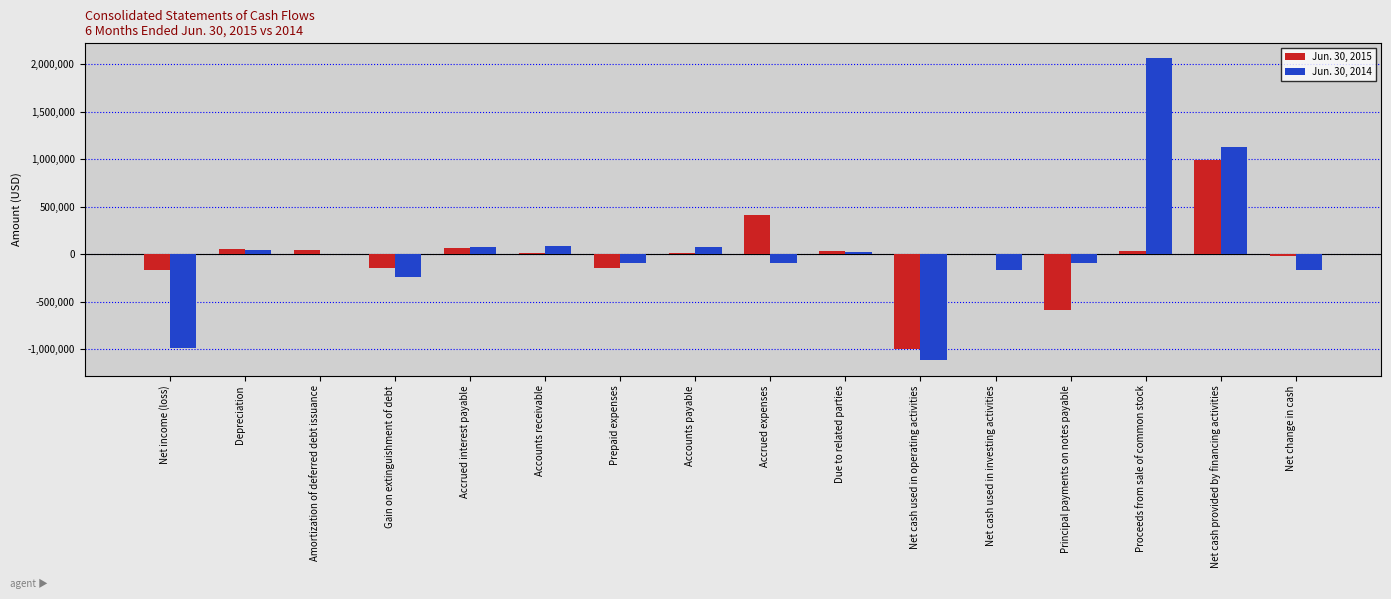

At which label does Jun. 30, 2014 reach its peak?

Proceeds from sale of common stock